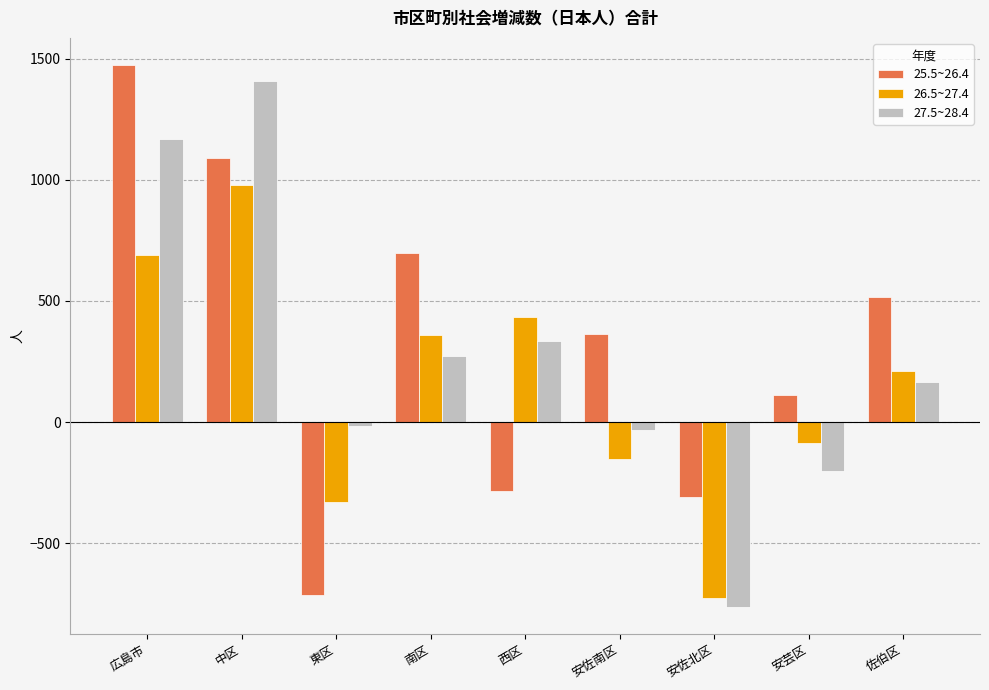

What is the total value across all series at 佐伯区?

894